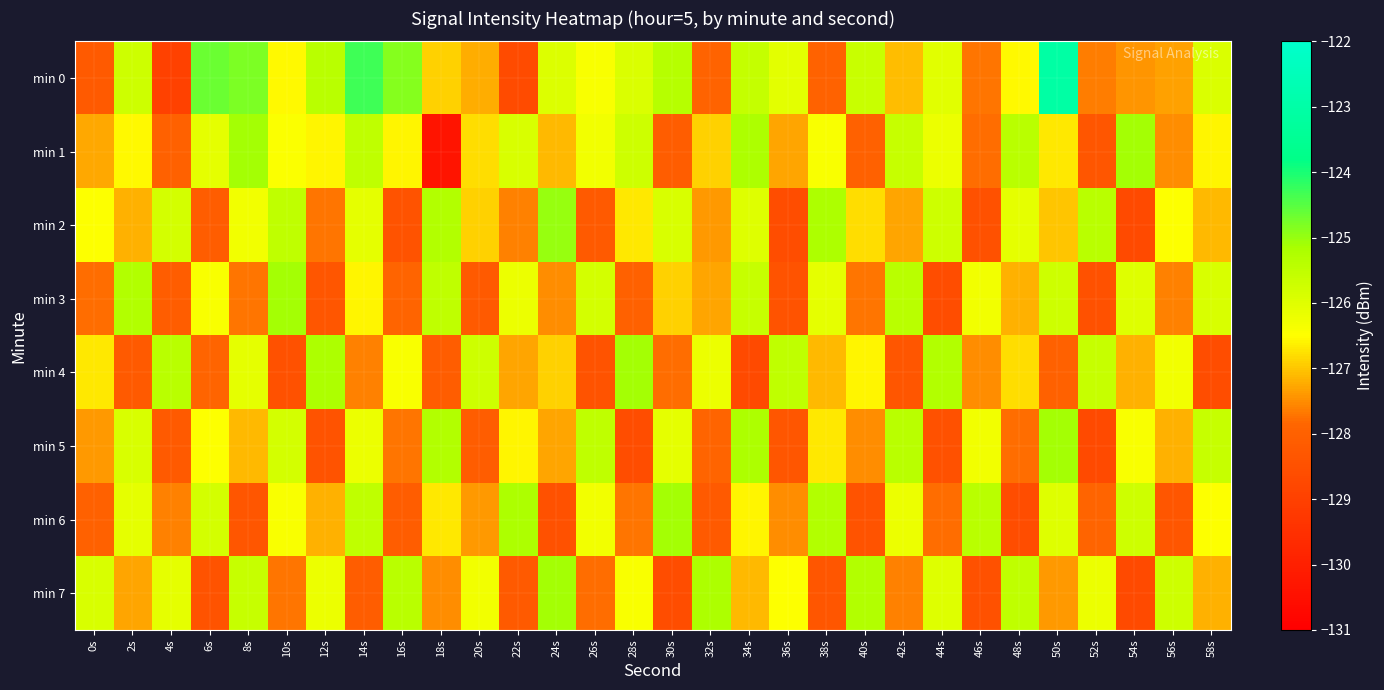

How many data points does each series have?

30